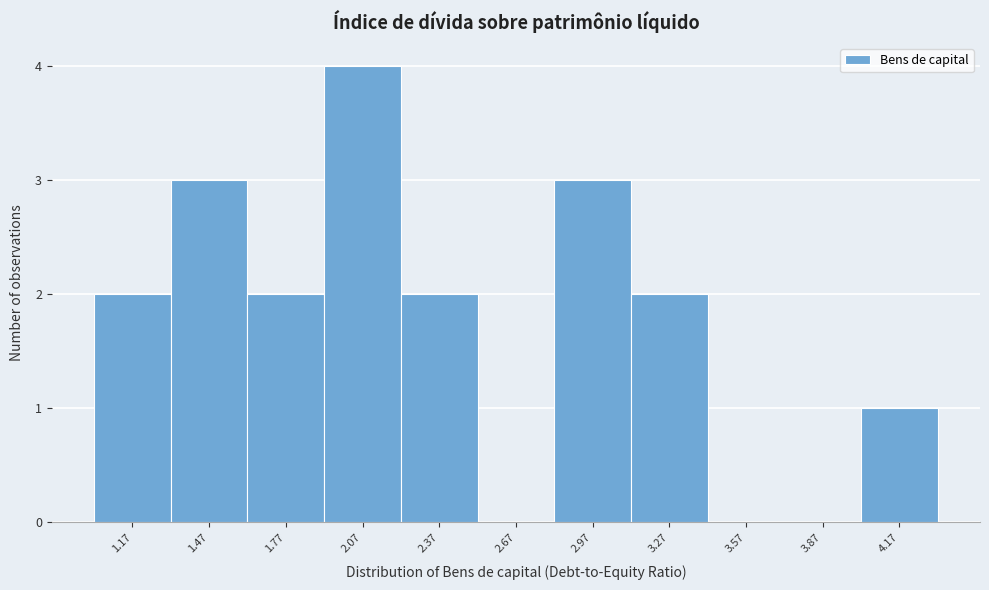

Over which range of the x-axis is the bar tallest?

1.92 to 2.22